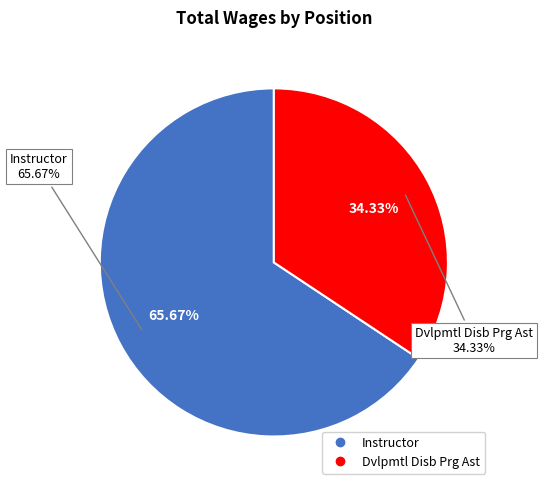

Do Dvlpmtl Disb Prg Ast and Instructor together represent more than half of the pie?

Yes